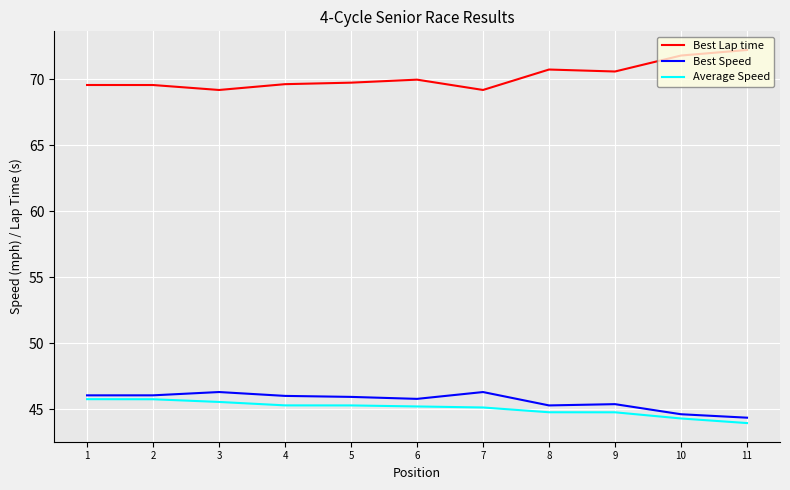

Which label corresponds to the smallest value in the chart?

11